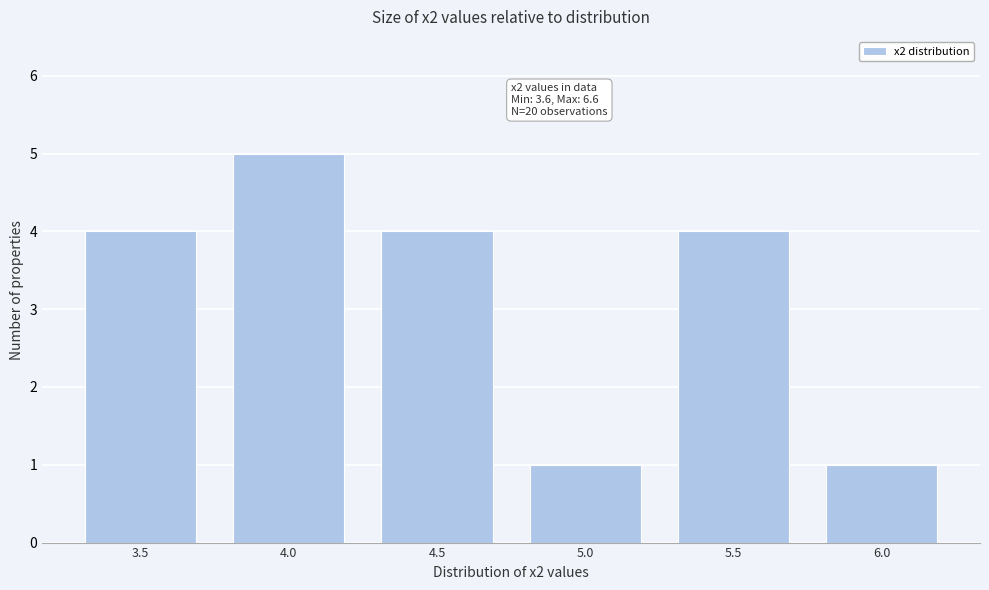

Reading right to left, list all the values displayed in this chart.

1	4	1	4	5	4